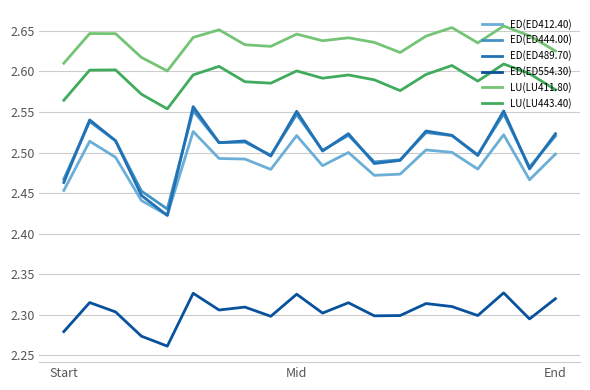

How many LU(LU411.80) values are between 2 and 3?

20